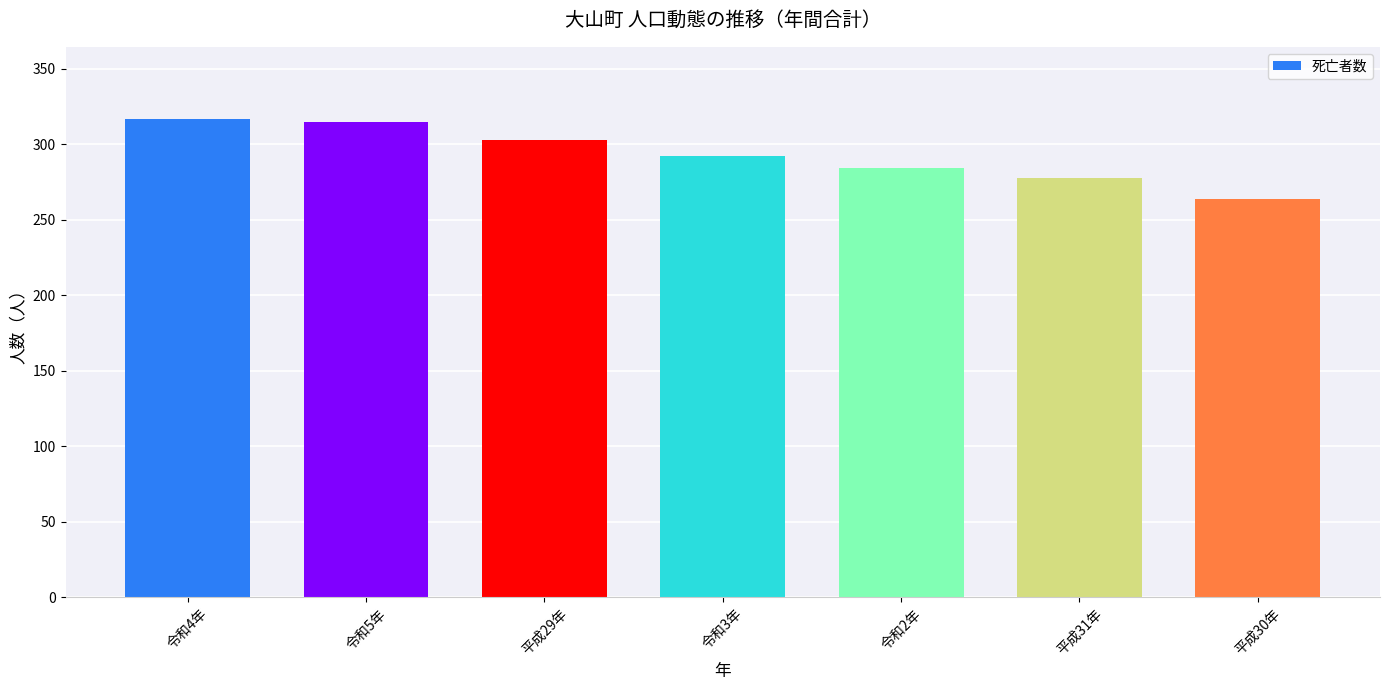

Reading right to left, list all the values displayed in this chart.

平成30年=264	平成31年=278	令和2年=284	令和3年=292	平成29年=303	令和5年=315	令和4年=317